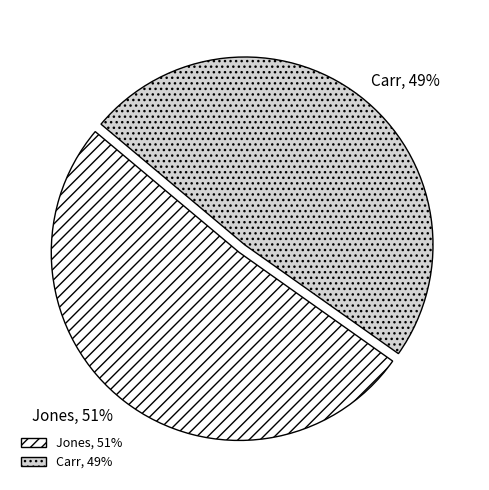

Between Carr and Jones, which is larger?

Jones